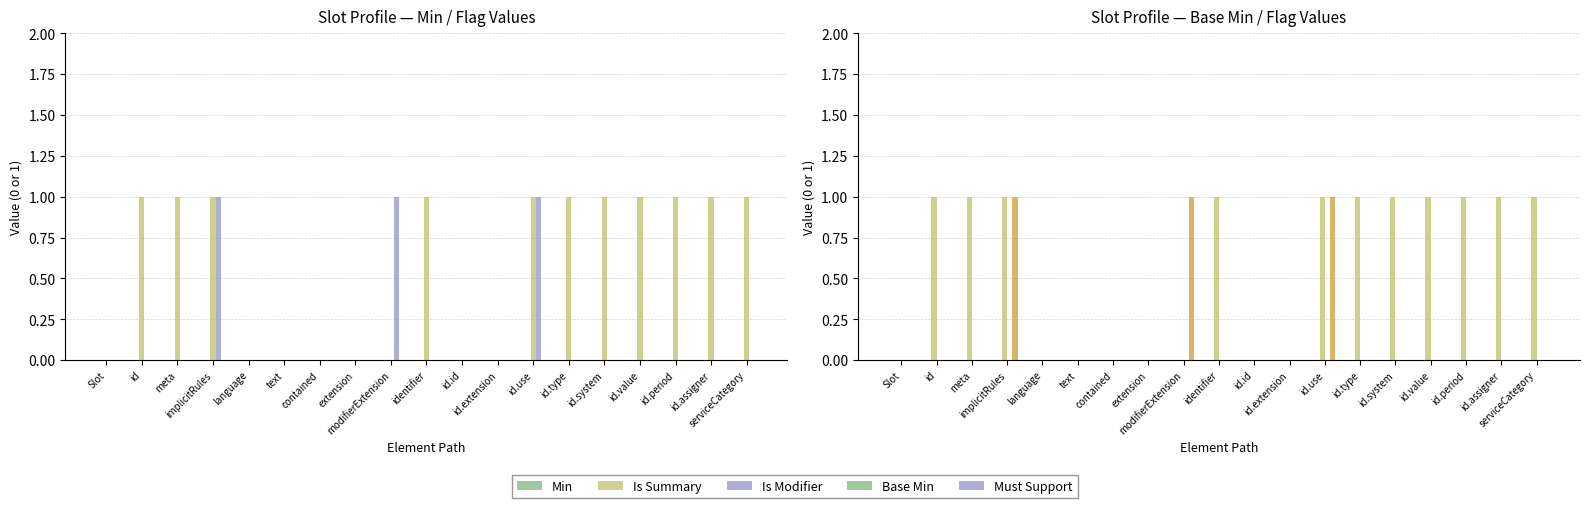

Between text and implicitRules, which is larger?

text